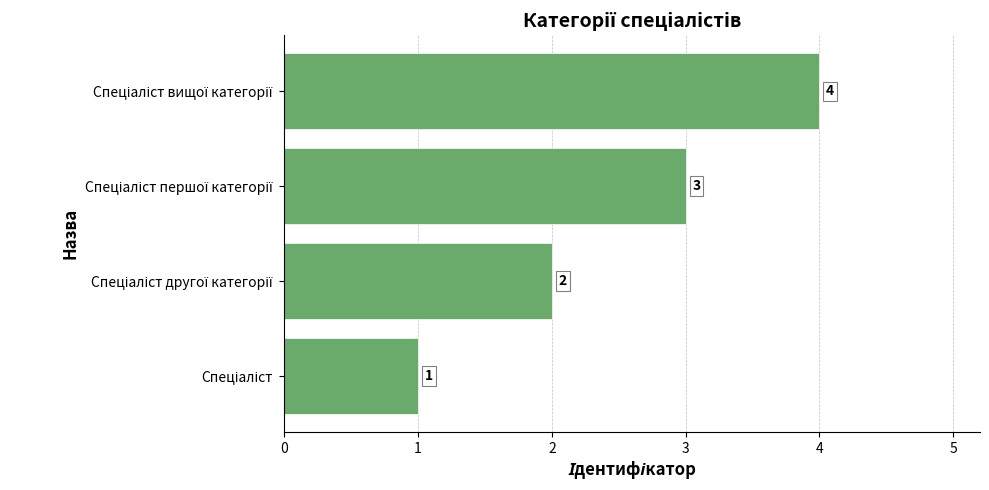

What is the difference between the maximum and minimum values?

3